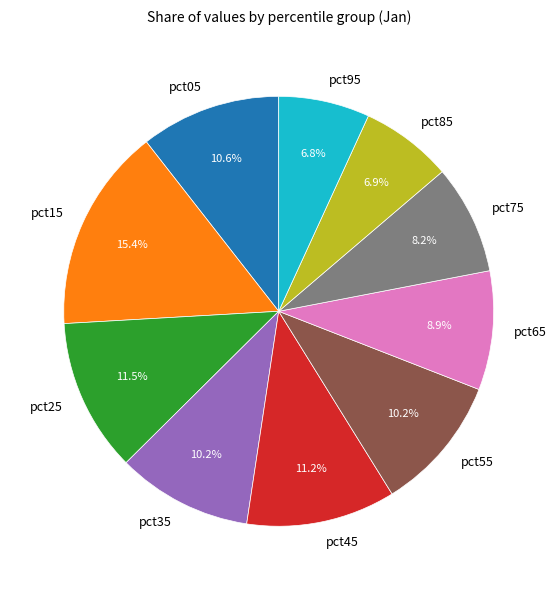

What portion of the pie excludes pct25?

88.5%